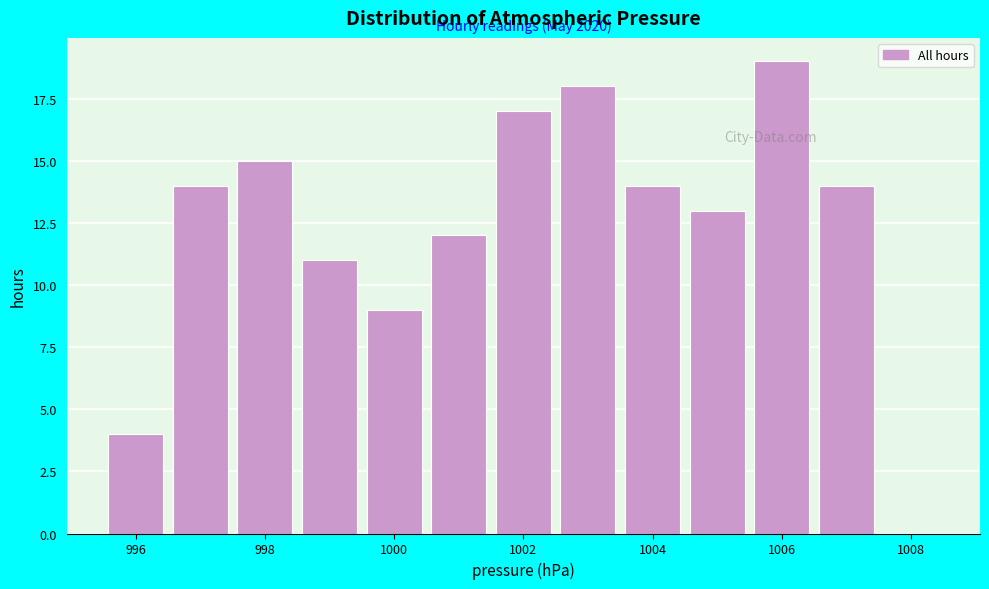

Which range on the x-axis has the tallest bar?

1005.5 to 1006.5